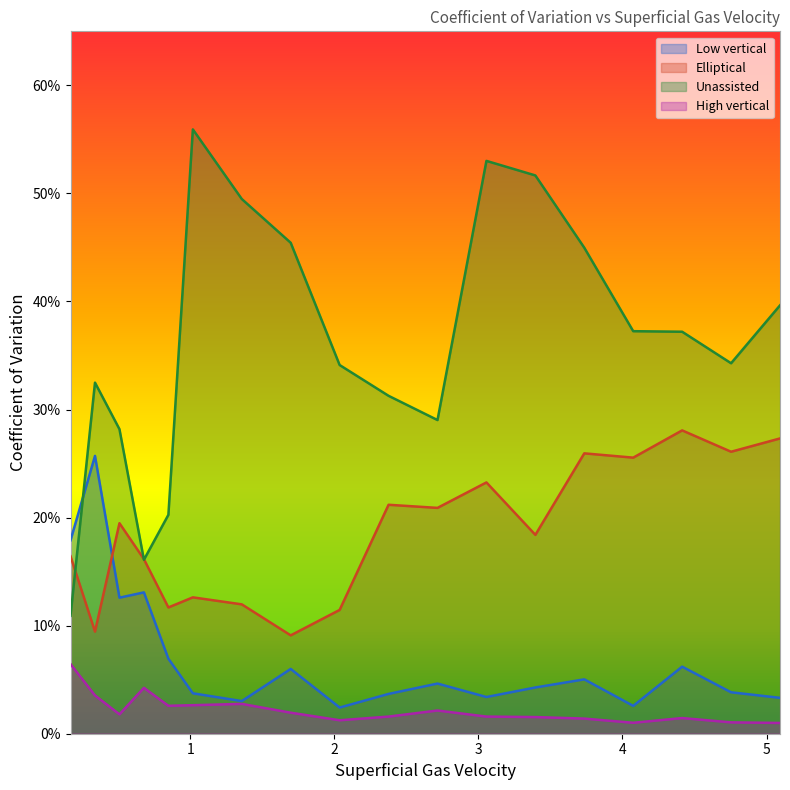

True or false: Low vertical has more than 0 points higher than both neighbors.

True